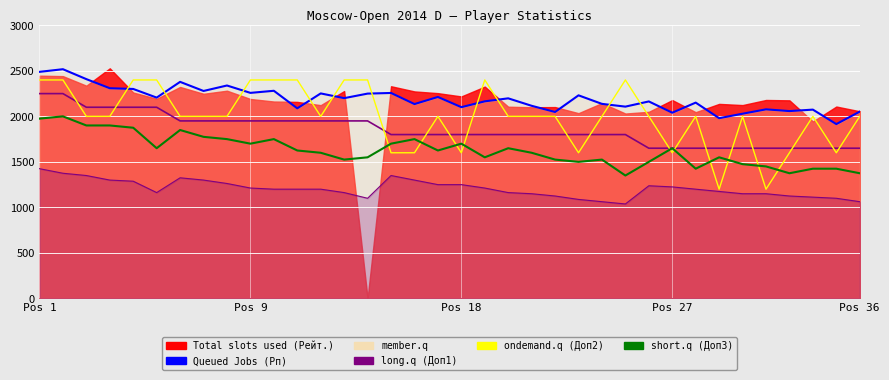

What is the label of the 11th point from the left?

10